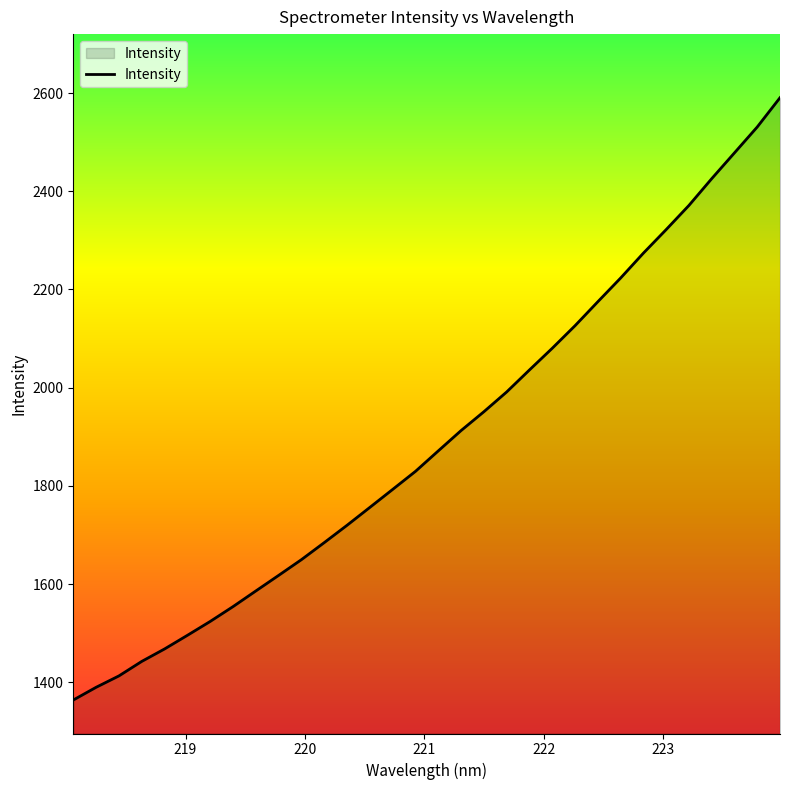

What is the smallest value displayed?

1363.8